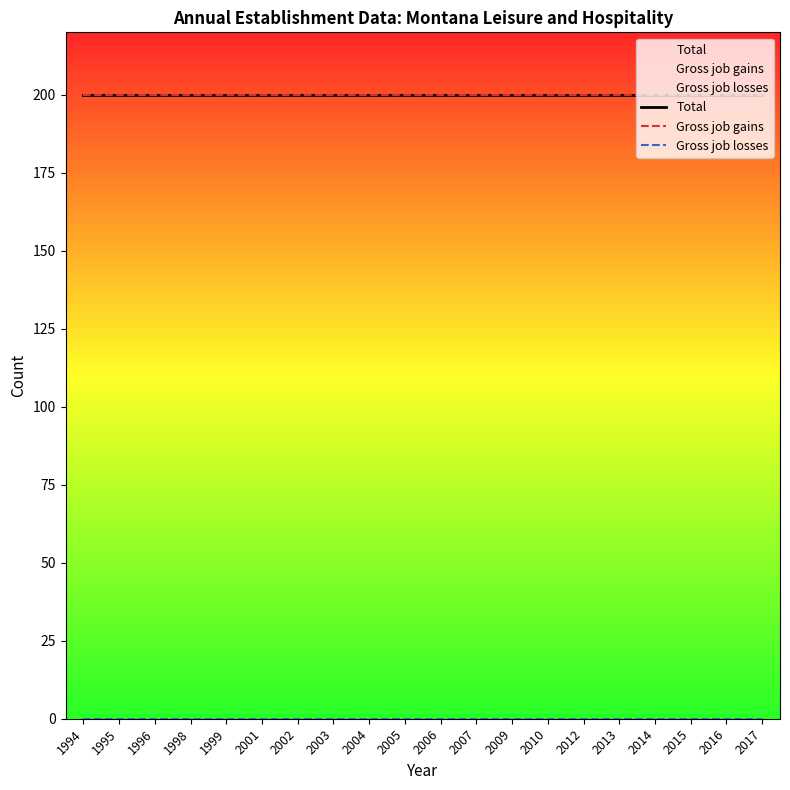

Does the chart have visible grid lines?

No